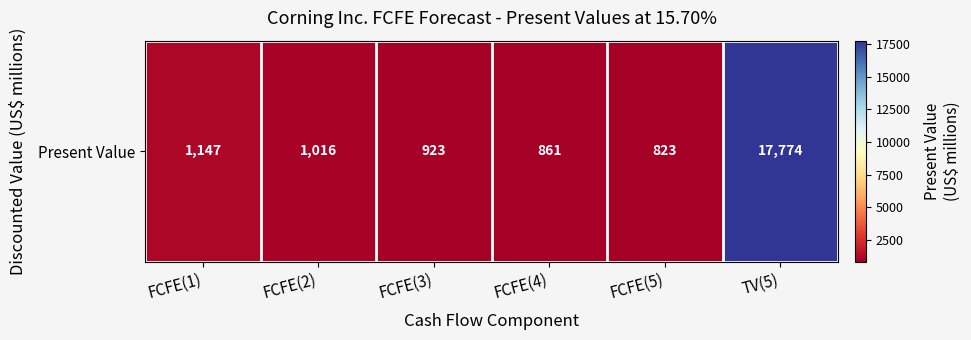

What is the sum of the values at FCFE(2) and TV(5)?

18790